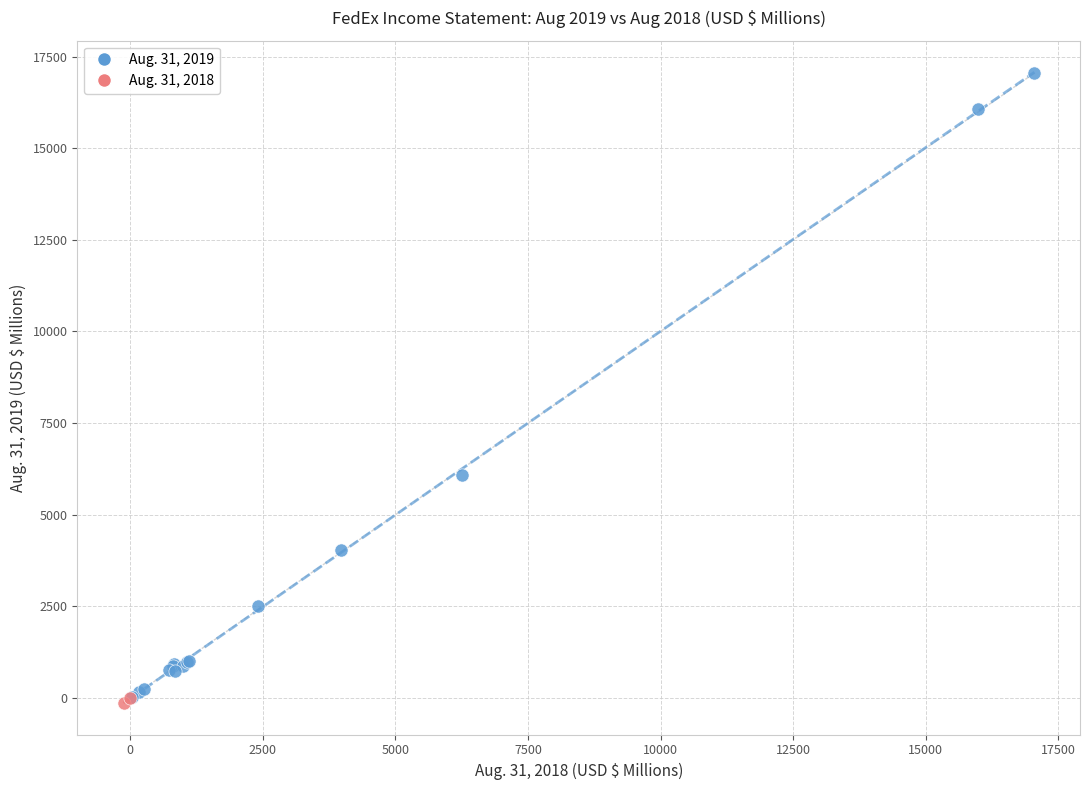

What are all the series names shown in the legend?

Aug. 31, 2019, Aug. 31, 2018